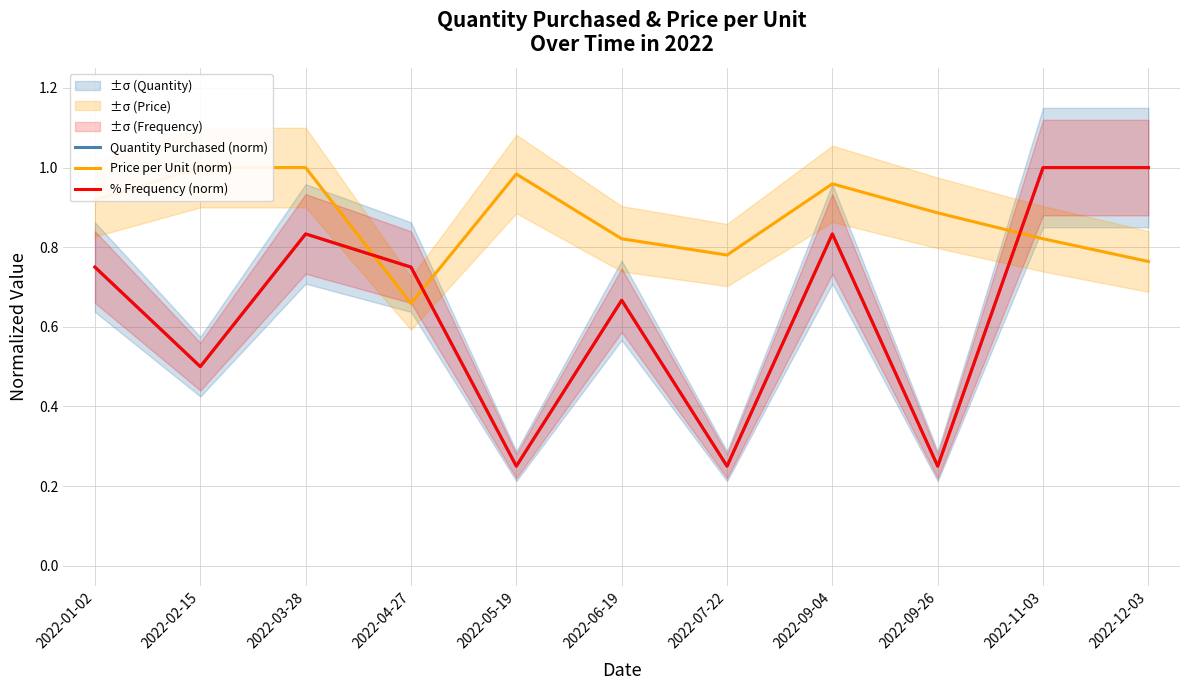

Is the value of Quantity Purchased (norm) at 2022-06-19 greater than the value of Price per Unit (norm) at 2022-12-03?

No